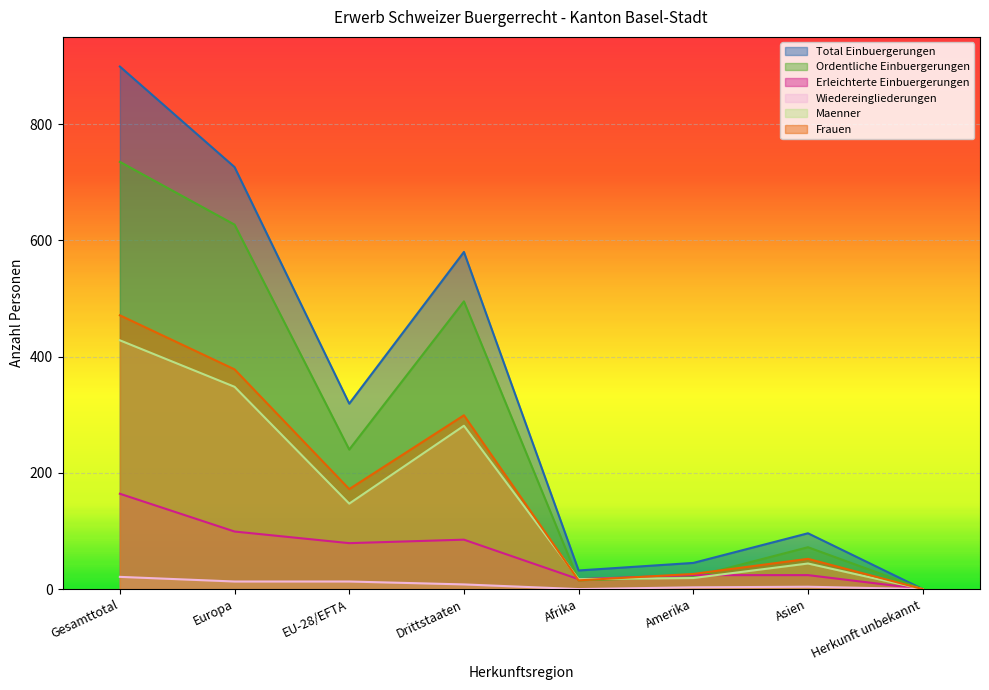

Rank the series by their maximum value, from highest to lowest.

Total Einbuergerungen, Ordentliche Einbuergerungen, Frauen, Maenner, Erleichterte Einbuergerungen, Wiedereingliederungen